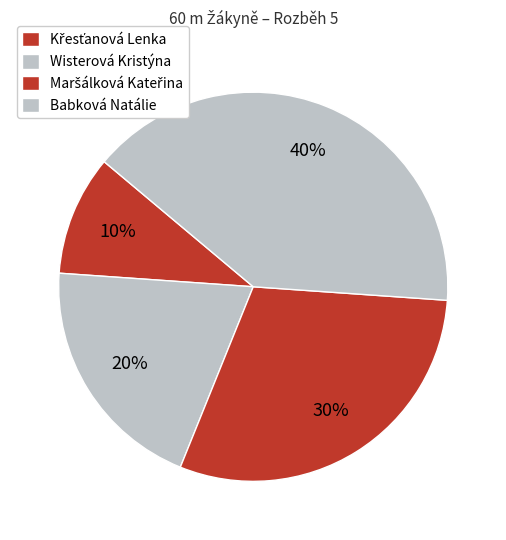

Rank the categories by value from lowest to highest.

Křesťanová Lenka, Wisterová Kristýna, Maršálková Kateřina, Babková Natálie